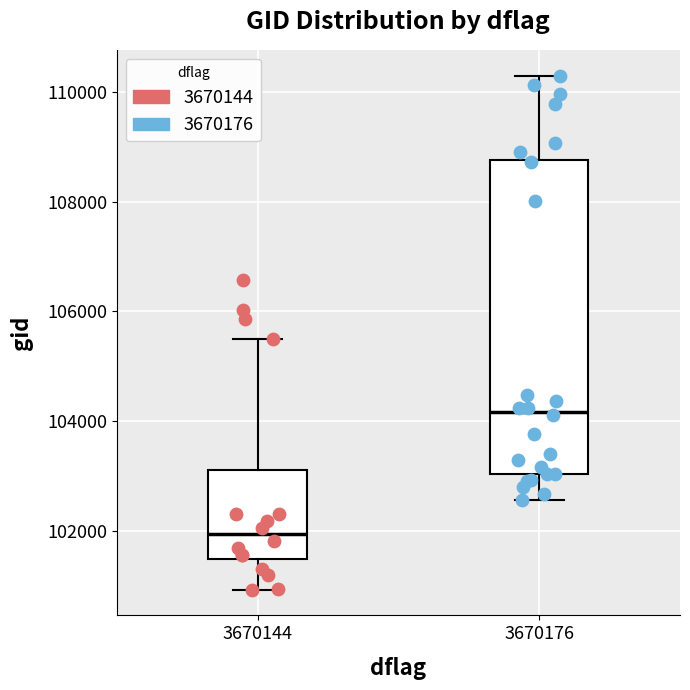

Reading left to right, read every box against the y-axis: the position of its median line, the range the box covers, and the ends of its whiskers. The values are not printed on the chart, so give them approximately, as read against the axis.

3670144: median 102000, box 101400 to 103200, whiskers 101000 to 105400
3670176: median 104200, box 103000 to 108800, whiskers 102600 to 110200